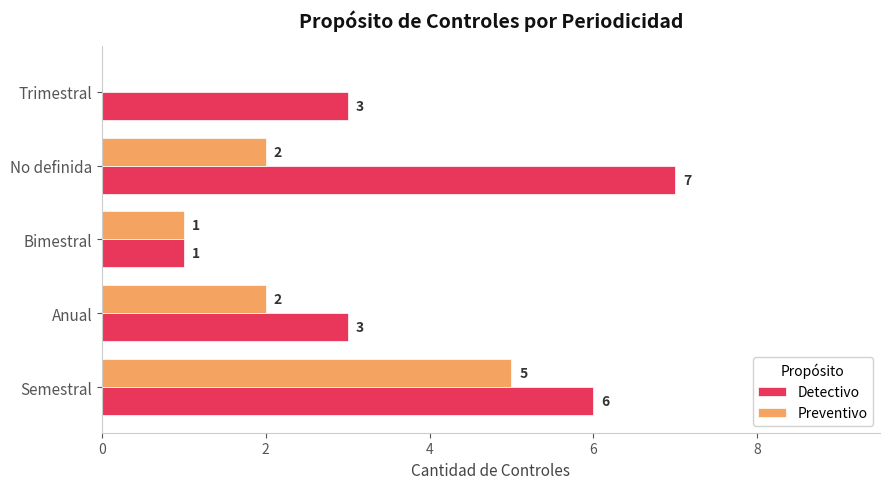

True or false: Preventivo has a value of 0 at No definida.

False